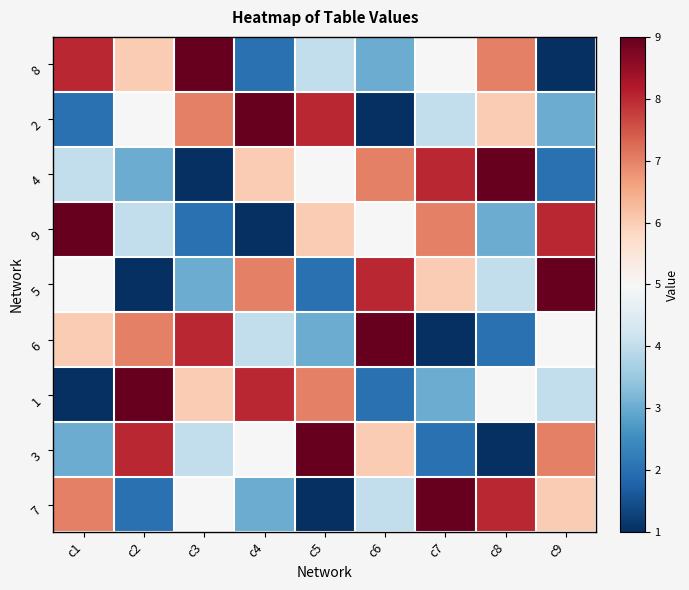

List the series in order of their peak value, highest first.

8, 2, 4, 9, 5, 6, 1, 3, 7